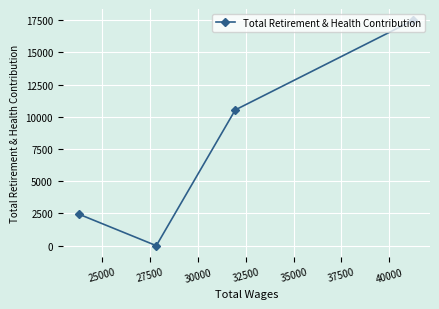

What is the average value?

7613